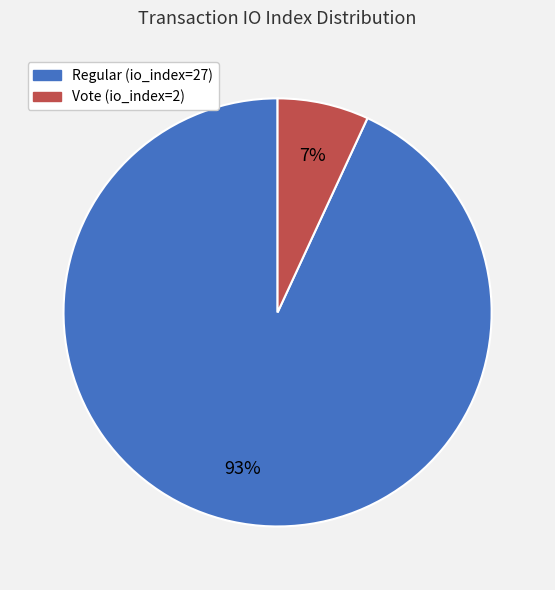

Combined, do Vote (io_index=2) and Regular (io_index=27) account for over 50%?

Yes